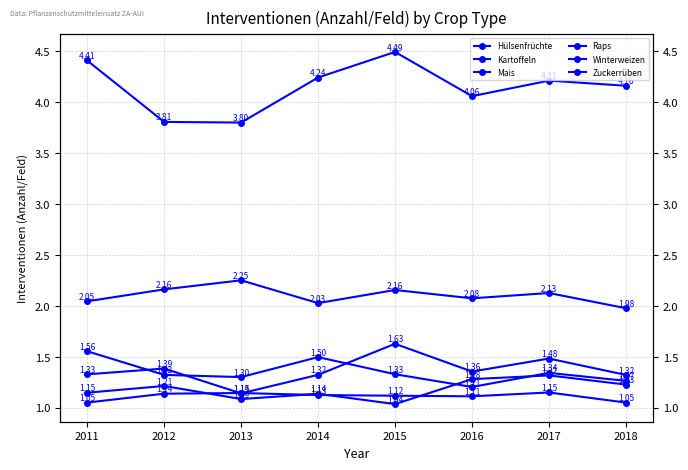

List the series in order of their peak value, lowest first.

Mais, Winterweizen, Hülsenfrüchte, Raps, Kartoffeln, Zuckerrüben